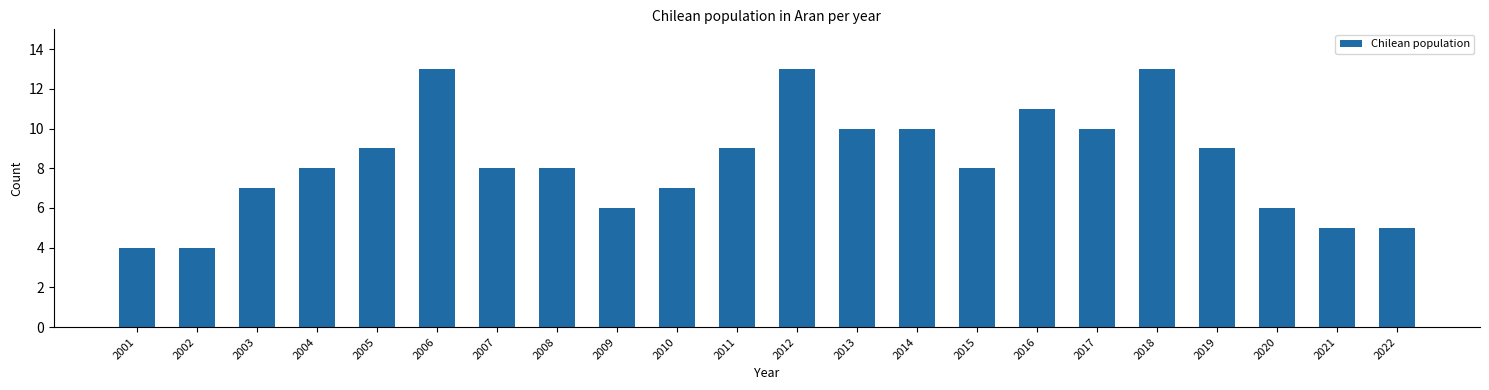

Reading right to left, list all the values displayed in this chart.

2022=5	2021=5	2020=6	2019=9	2018=13	2017=10	2016=11	2015=8	2014=10	2013=10	2012=13	2011=9	2010=7	2009=6	2008=8	2007=8	2006=13	2005=9	2004=8	2003=7	2002=4	2001=4